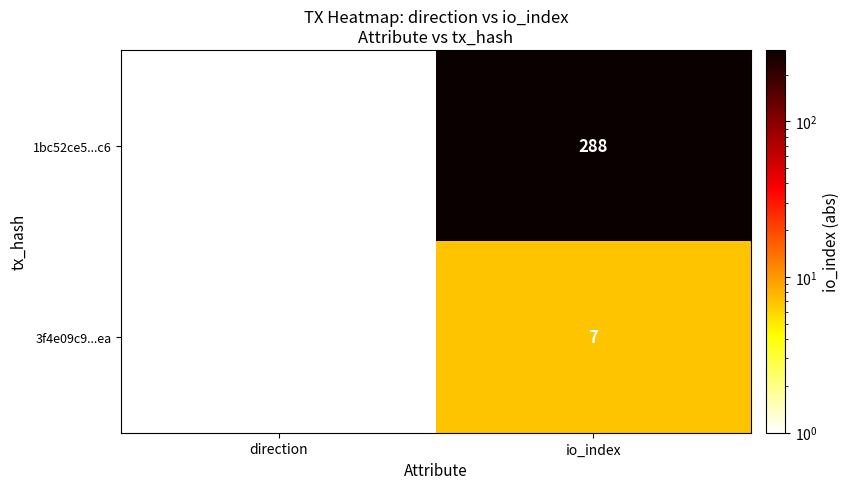

True or false: 3f4e09c9...ea has a value of 1 at direction.

True